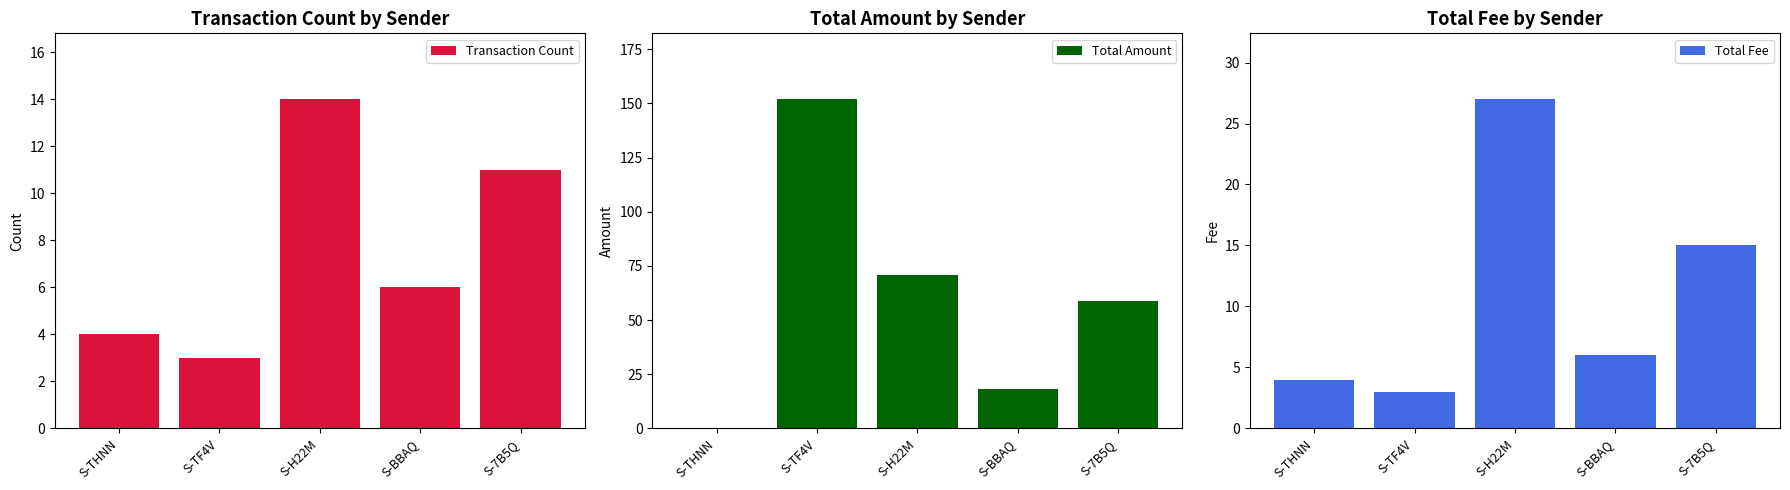

At S-THNN, list the series in order from largest to smallest.

Transaction Count, Total Fee, Total Amount